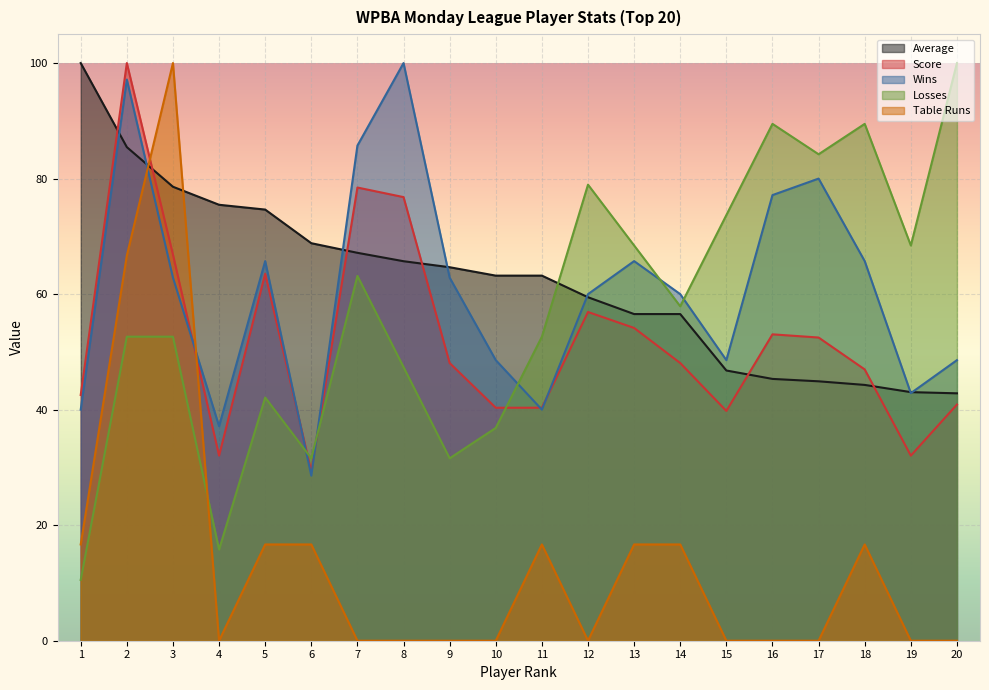

Rank the series by their maximum value, from highest to lowest.

Average, Score, Wins, Losses, Table Runs